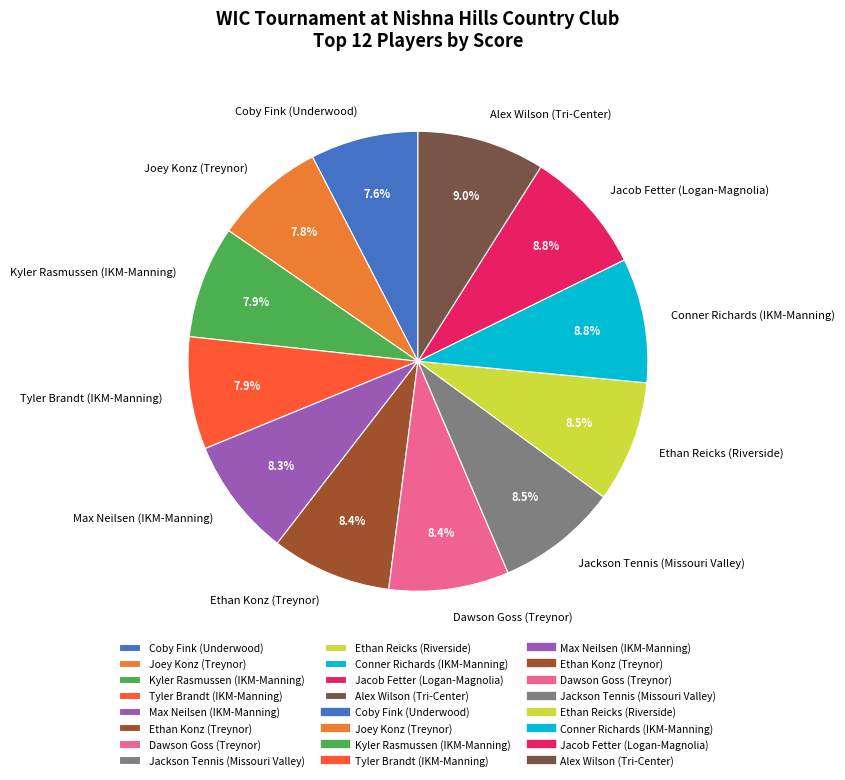

Count the number of slices in the pie.

12